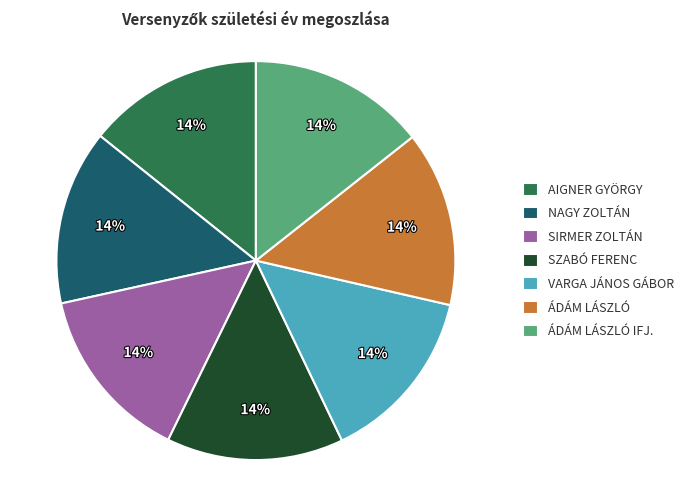

How many slices are in this pie chart?

7